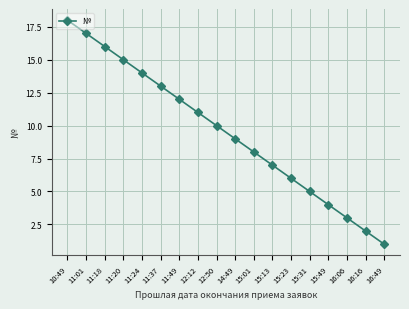

What position from the left is 11:37?

6